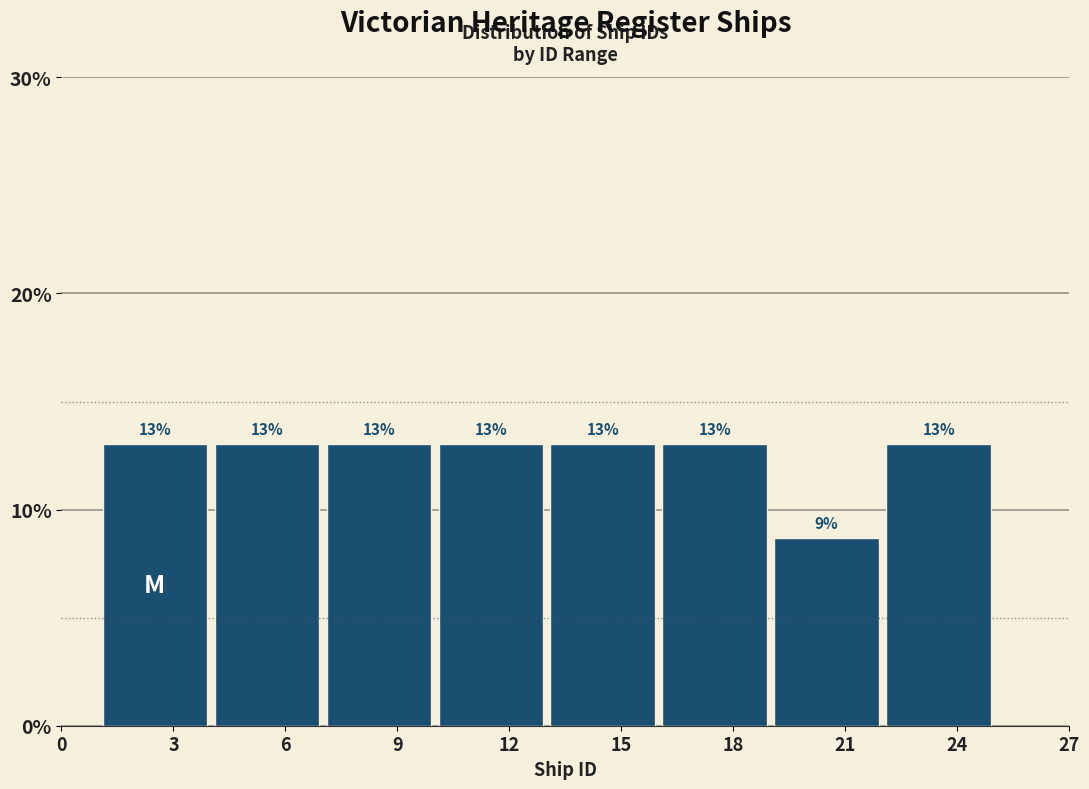

At which label is the value closest to 10?

21